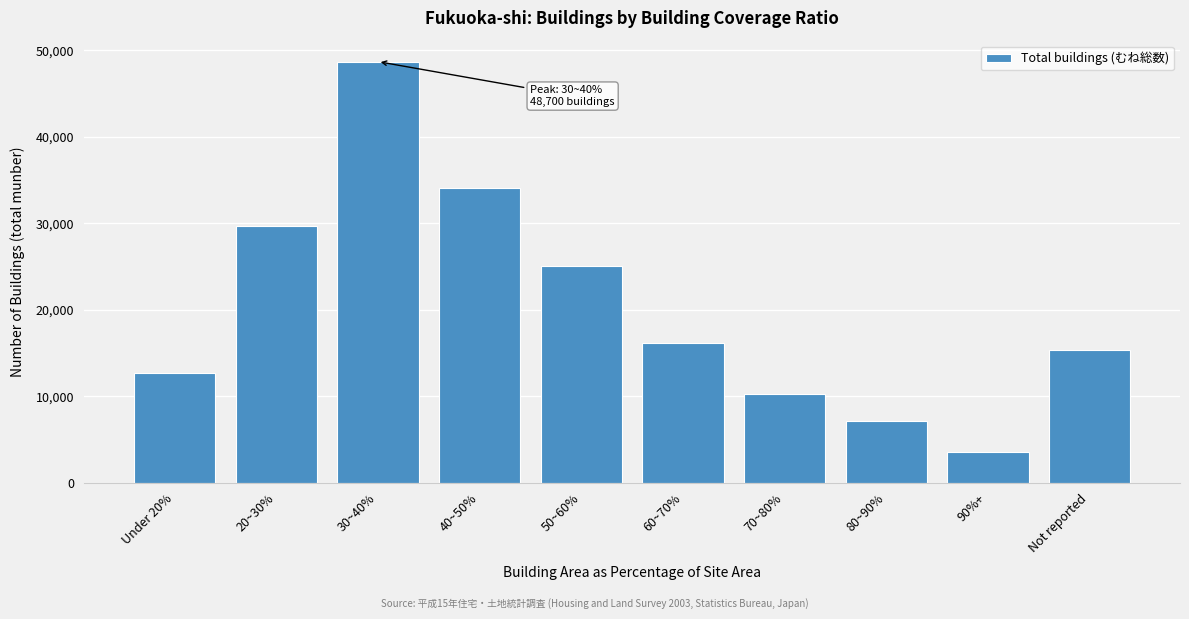

Reading right to left, extract all data points from this chart.

15300	3500	7100	10200	16200	25100	34100	48700	29700	12700